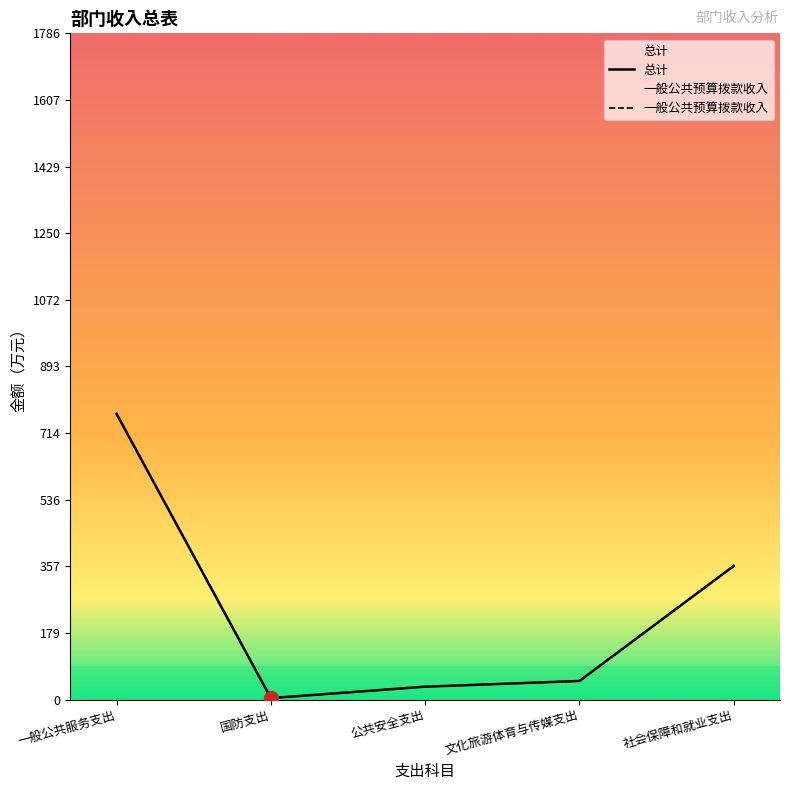

What is the sum of the 一般公共预算拨款收入 values at 公共安全支出 and 国防支出?

38.6